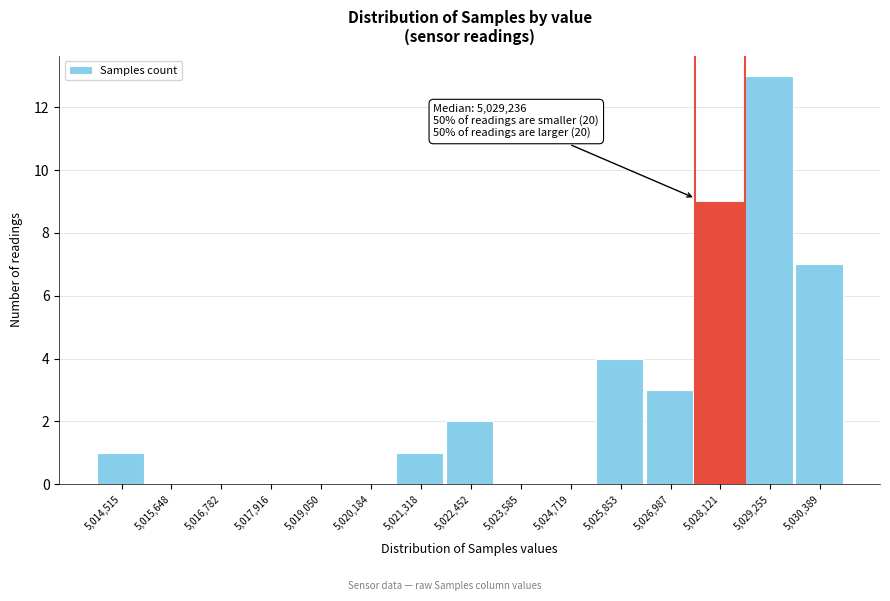

Reading left to right, extract all data points from this chart.

5,014,515=1	5,015,648=0	5,016,782=0	5,017,916=0	5,019,050=0	5,020,184=0	5,021,318=1	5,022,452=2	5,023,585=0	5,024,719=0	5,025,853=4	5,026,987=3	5,028,121=9	5,029,255=13	5,030,389=7